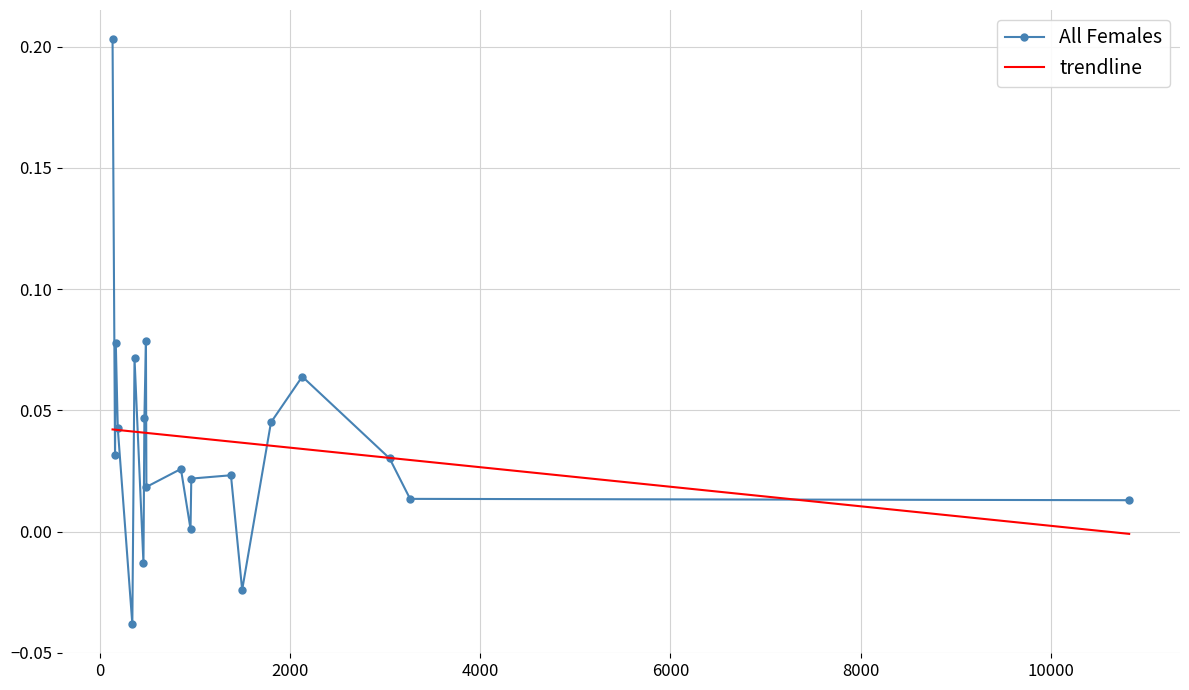

How many times do All Females and trendline cross each other?

10